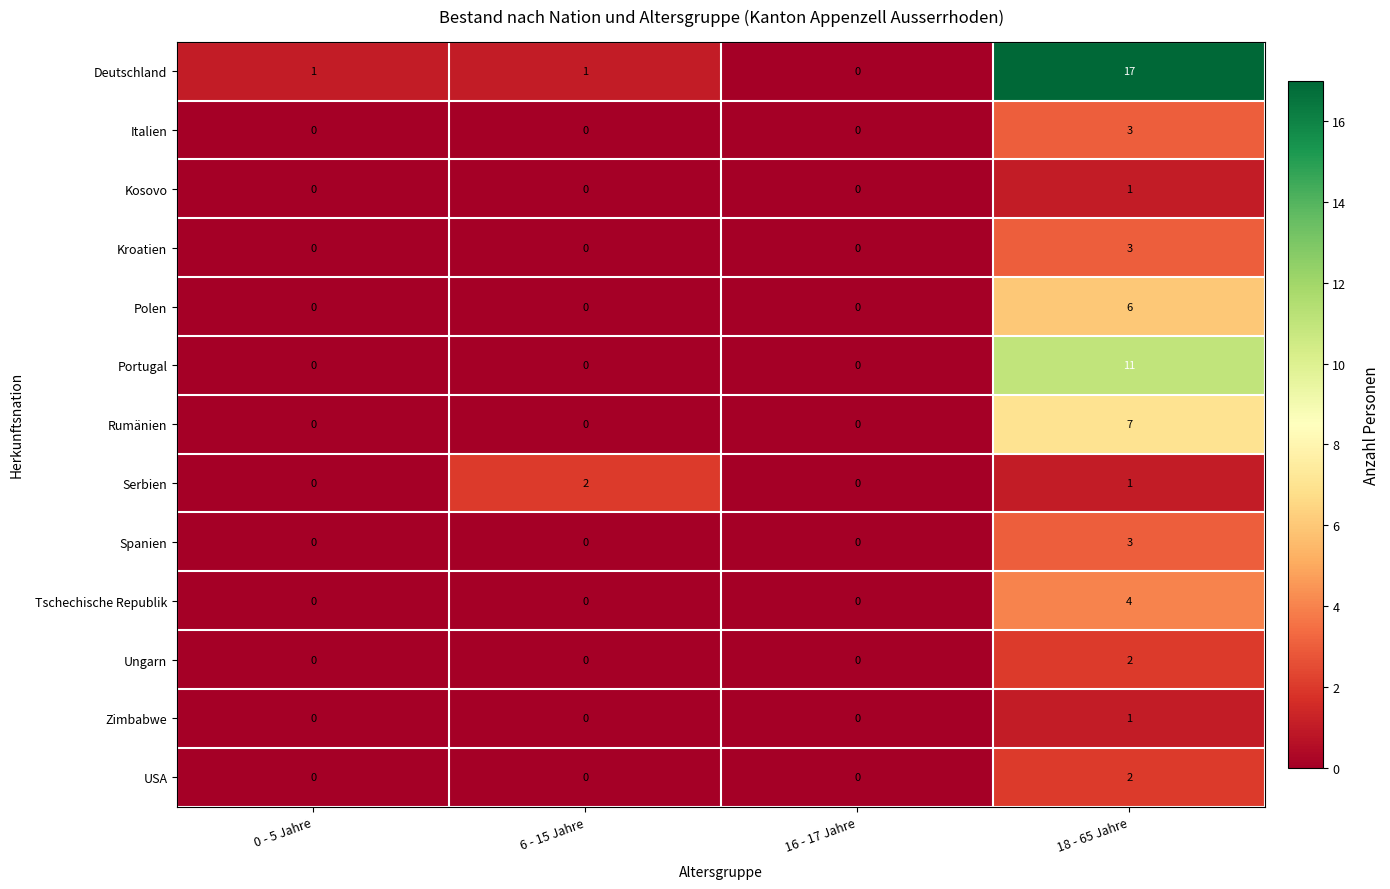

The Kosovo series shows 1 at 18 - 65 Jahre. True or false?

True